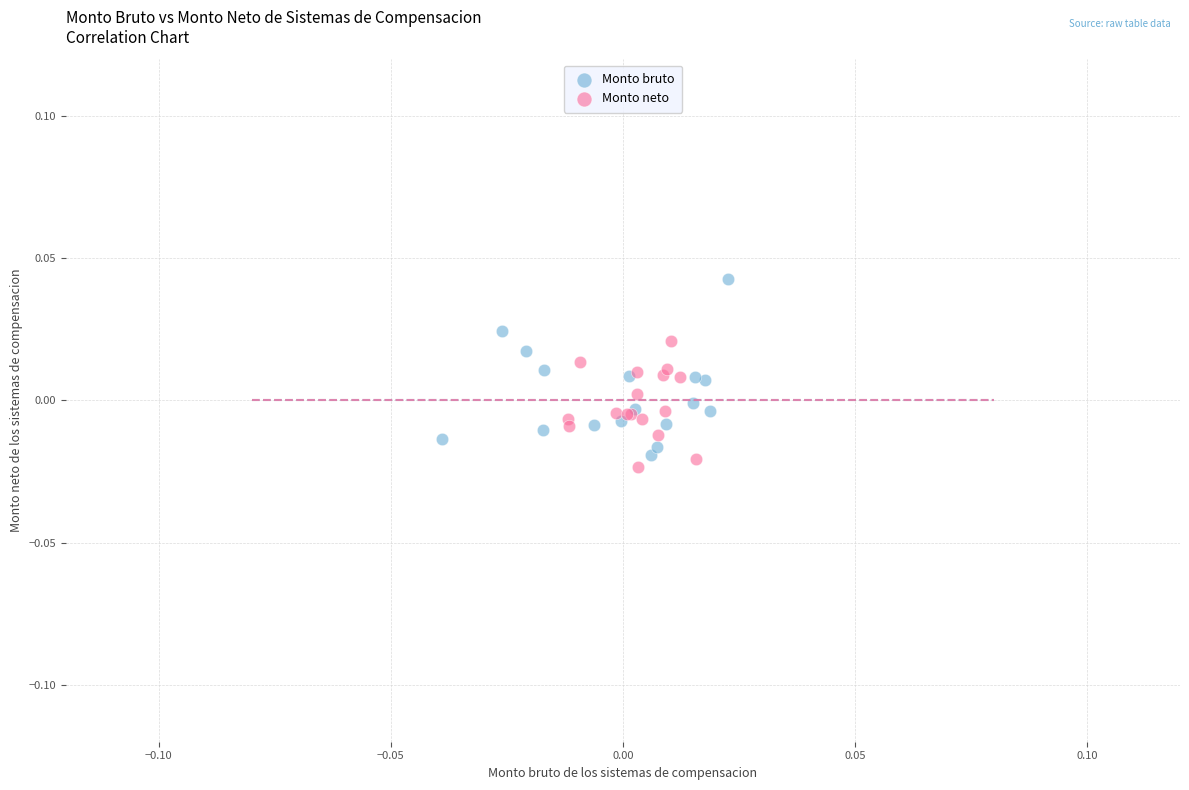

Which series contains the lowest Y value?

Monto neto